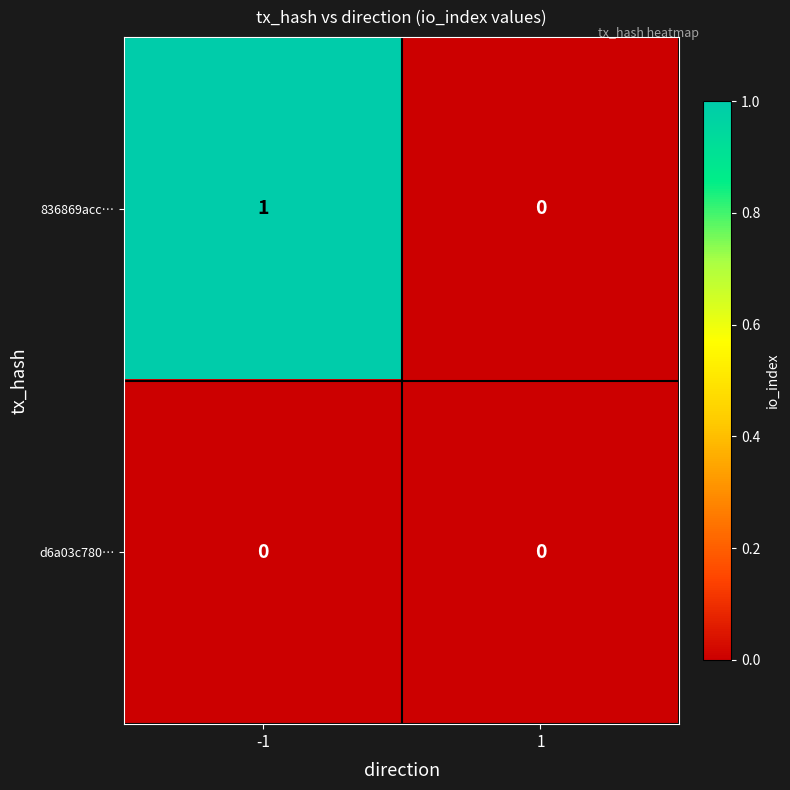

List the series in order of their overall mean, highest first.

836869acc…, d6a03c780…